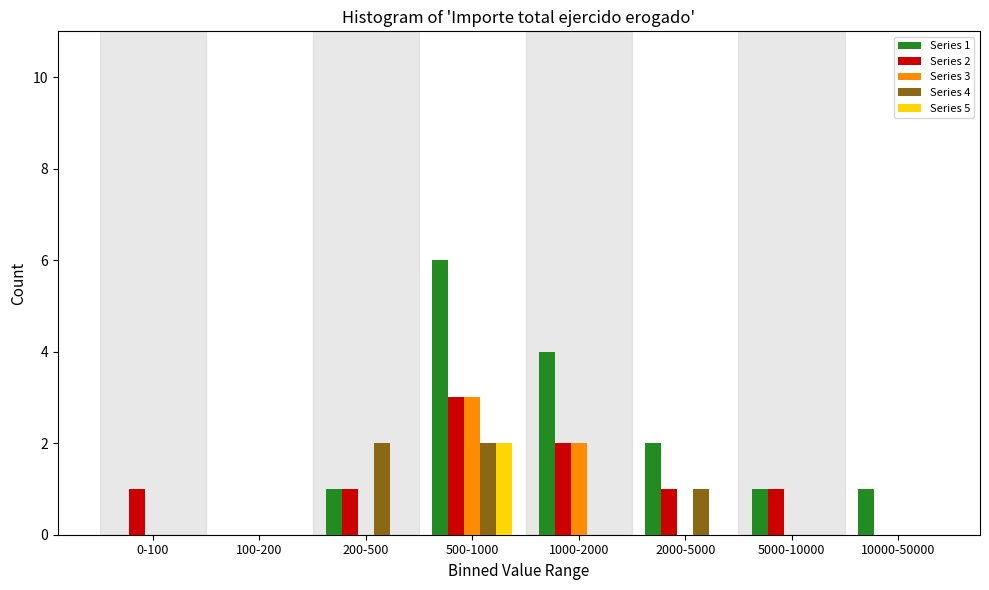

Between 0-100 and 100-200, which series saw the biggest shift?

Series 2